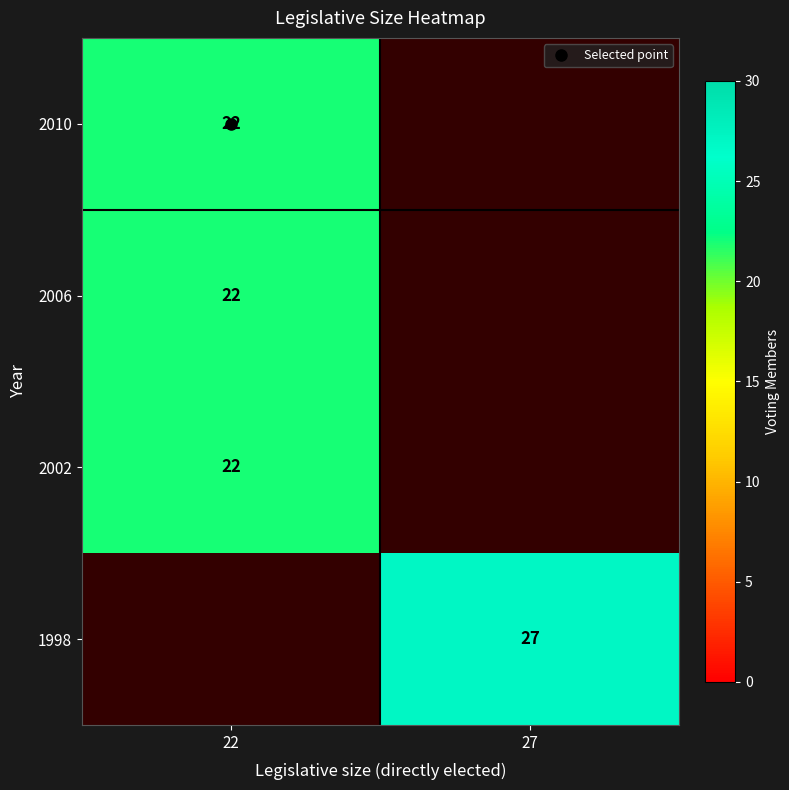

The 2010 series shows 33.8 at 22. True or false?

False